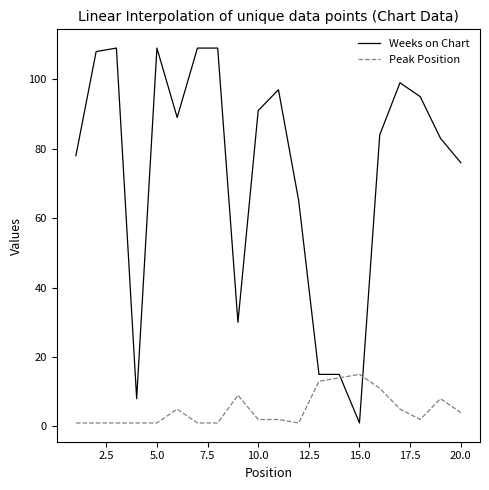

What is the greatest value displayed?

109